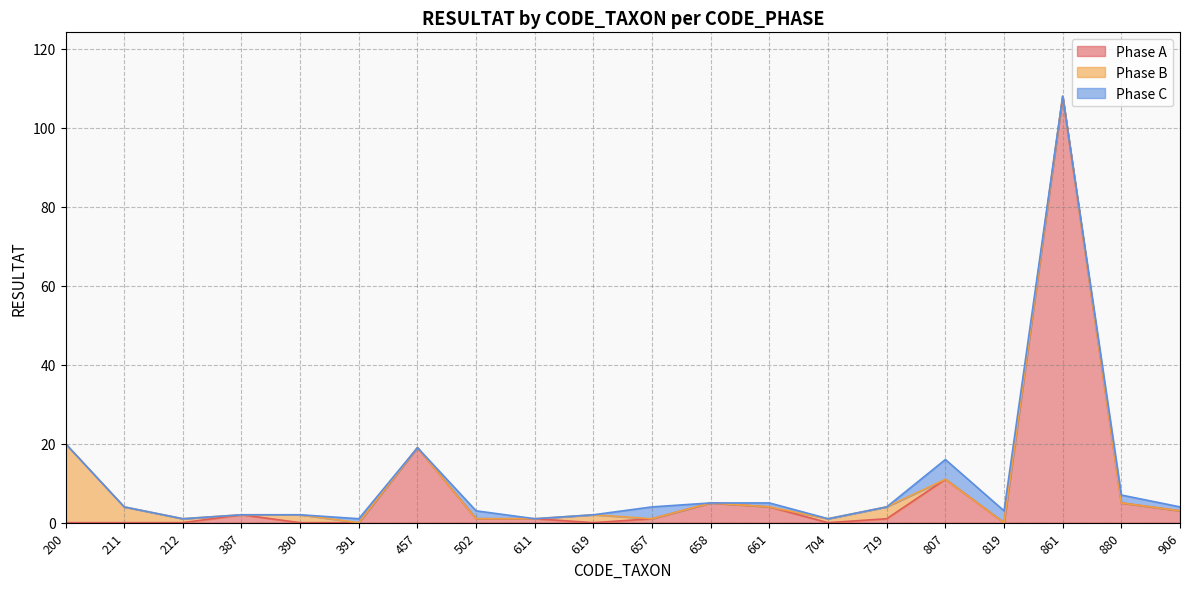

Reading left to right, transcribe all the data shown in this chart.

Phase A: 200=0	211=0	212=0	387=2	390=0	391=0	457=19	502=1	611=1	619=0	657=1	658=5	661=4	704=0	719=1	807=11	819=0	861=108	880=5	906=3
Phase B: 200=20	211=4	212=1	387=0	390=2	391=0	457=0	502=0	611=0	619=2	657=0	658=0	661=0	704=1	719=3	807=0	819=0	861=0	880=0	906=0
Phase C: 200=0	211=0	212=0	387=0	390=0	391=1	457=0	502=2	611=0	619=0	657=3	658=0	661=1	704=0	719=0	807=5	819=3	861=0	880=2	906=1